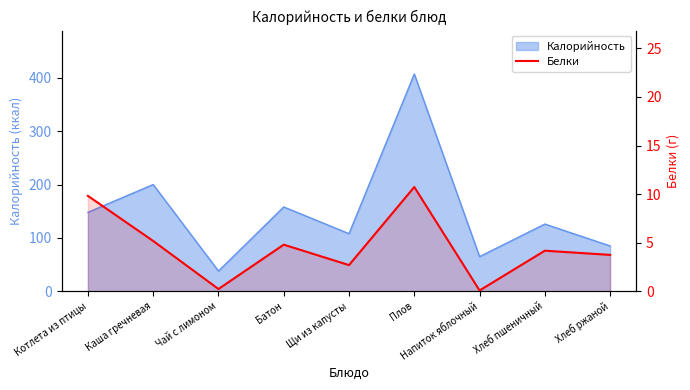

What is the label of the 5th point from the right?

Щи из капусты